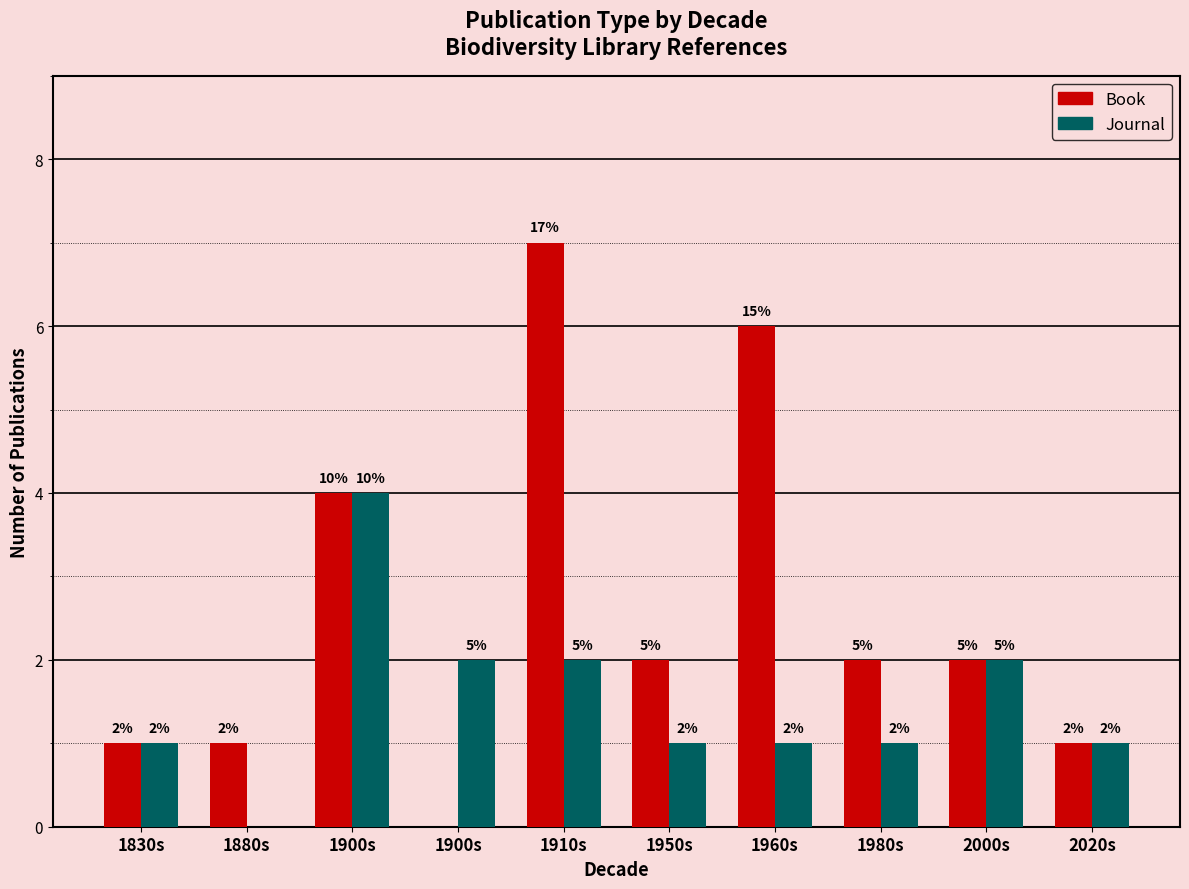

What is the total value across all series at 1900s?

8